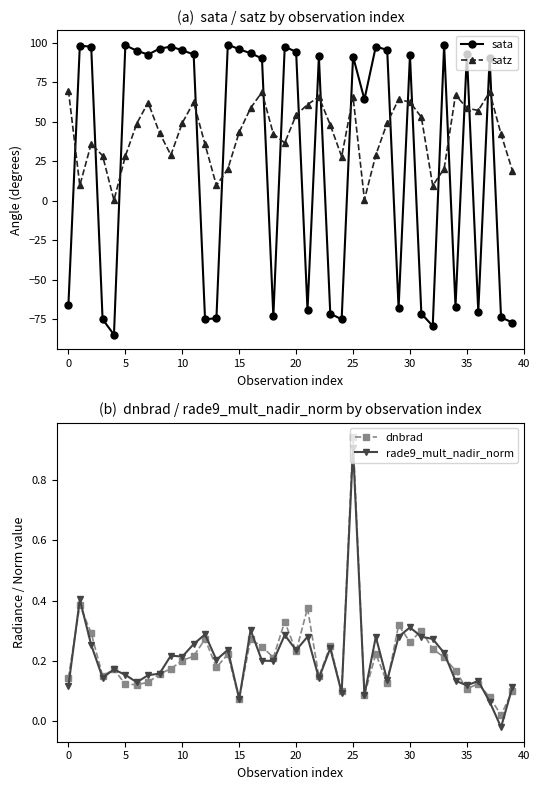

Which category has the highest value across all series?

14